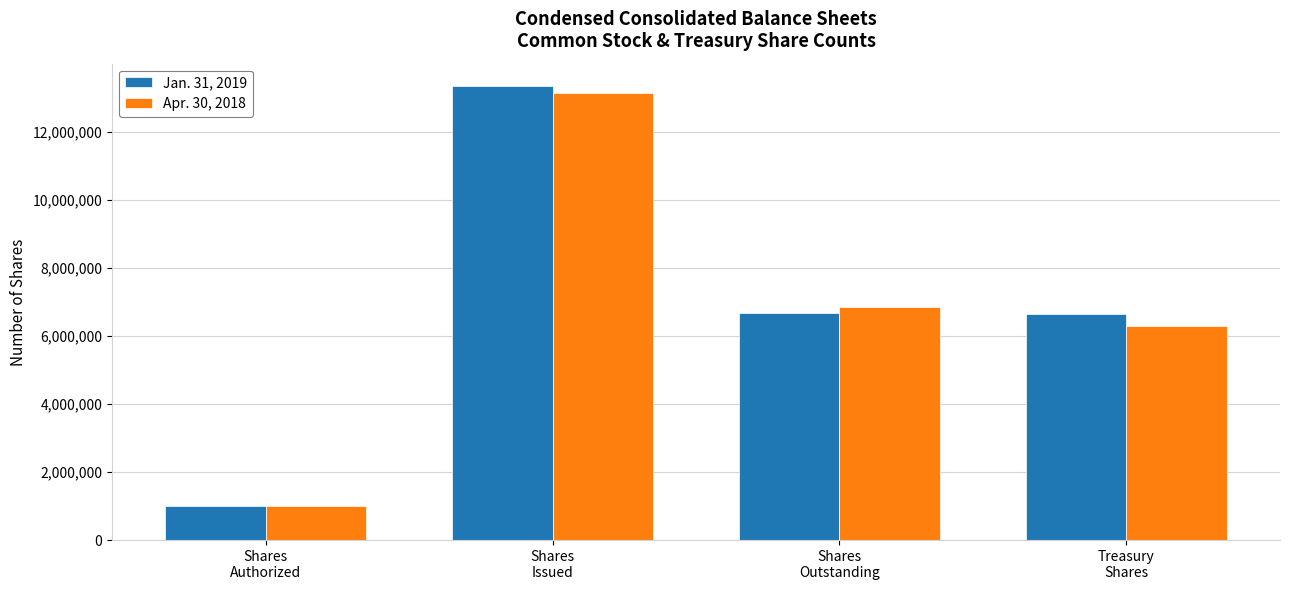

At Treasury
Shares, list the series in order from largest to smallest.

Jan. 31, 2019, Apr. 30, 2018